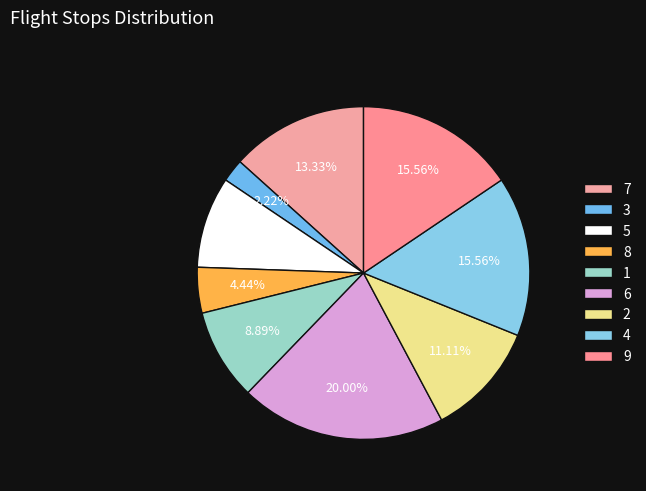

The 2 slice represents 25% of the pie. True or false?

False